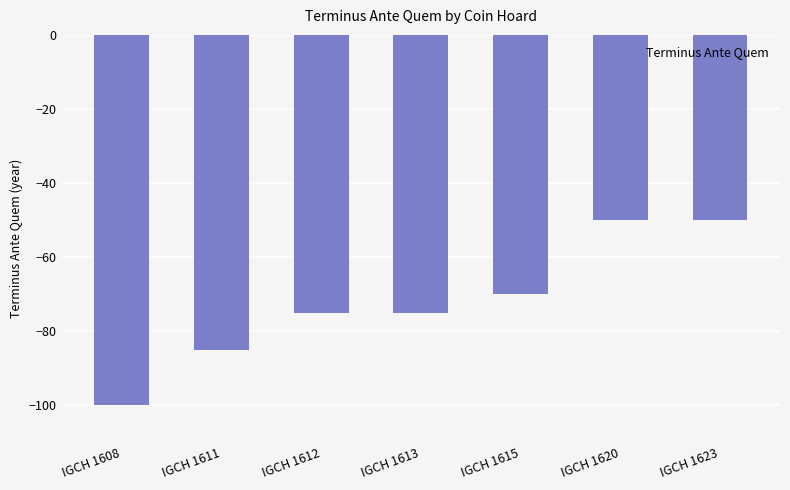

Reading right to left, extract all data points from this chart.

IGCH 1623=-50	IGCH 1620=-50	IGCH 1615=-70	IGCH 1613=-75	IGCH 1612=-75	IGCH 1611=-85	IGCH 1608=-100